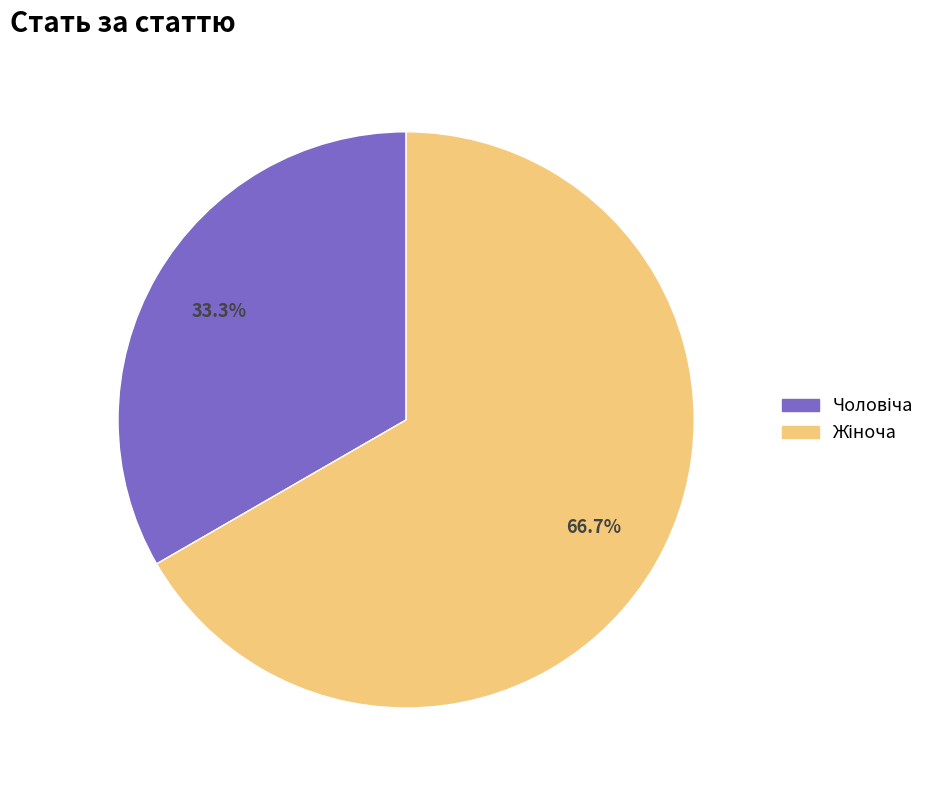

Is there any slice that represents more than half of the pie?

Yes